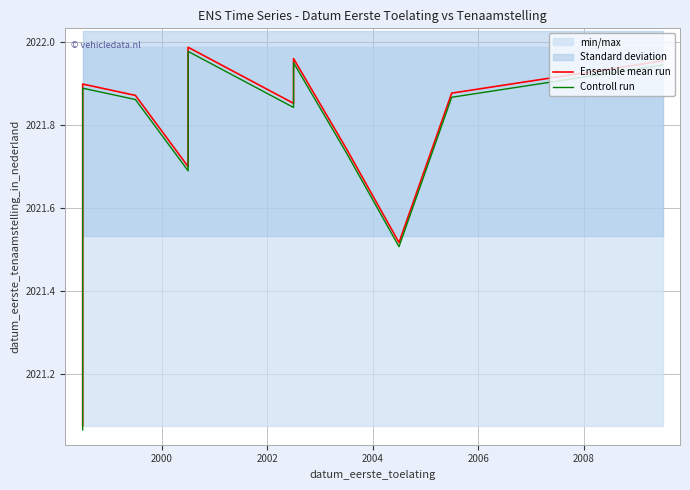

True or false: Controll run has a value of 776.7 at 9.

False